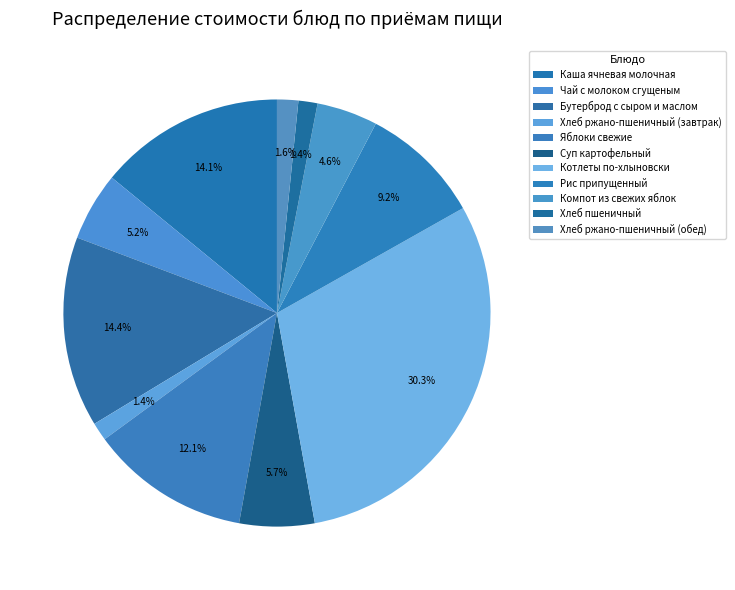

To the nearest percent, what is the difference between the largest and smallest slice percentages?

29%